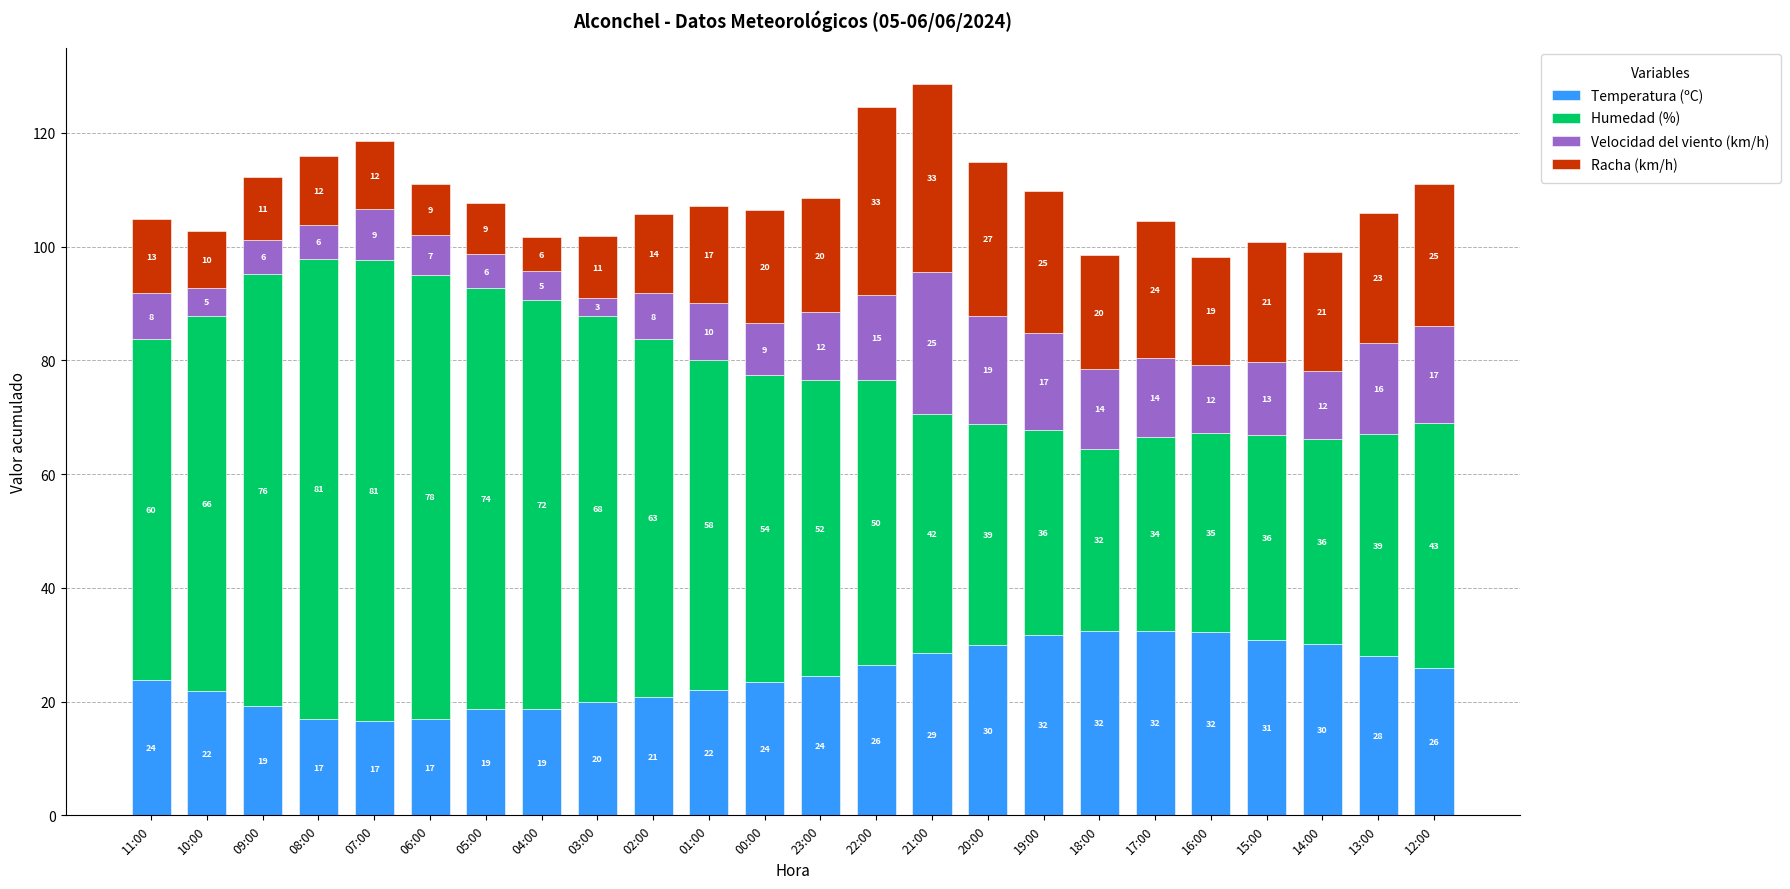

True or false: Temperatura (ºC) has a value of 23.8 at 11:00.

True